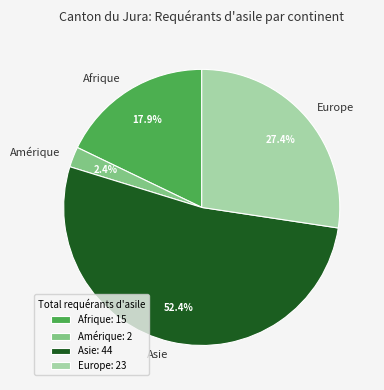

Combined, do Europe and Asie account for over 50%?

Yes